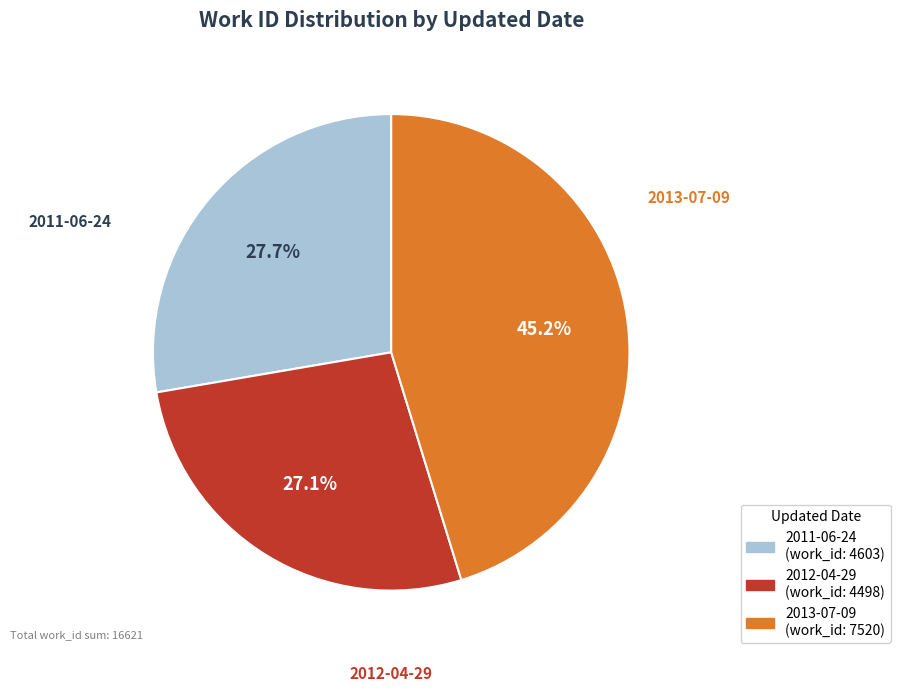

Between 2013-07-09 and 2011-06-24, which is larger?

2013-07-09